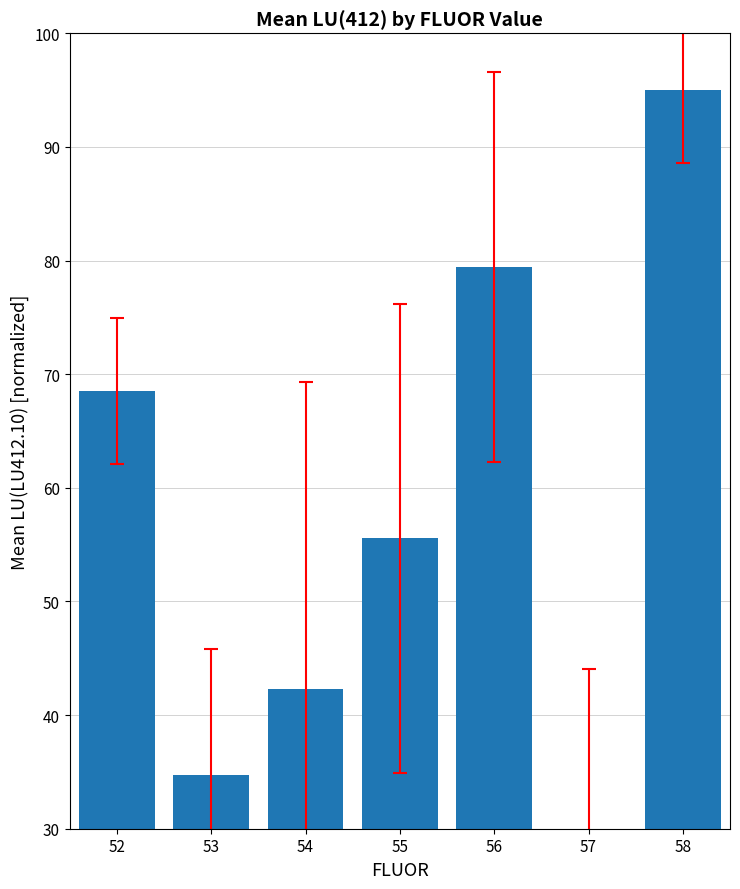

What is the sum of all values?

405.5